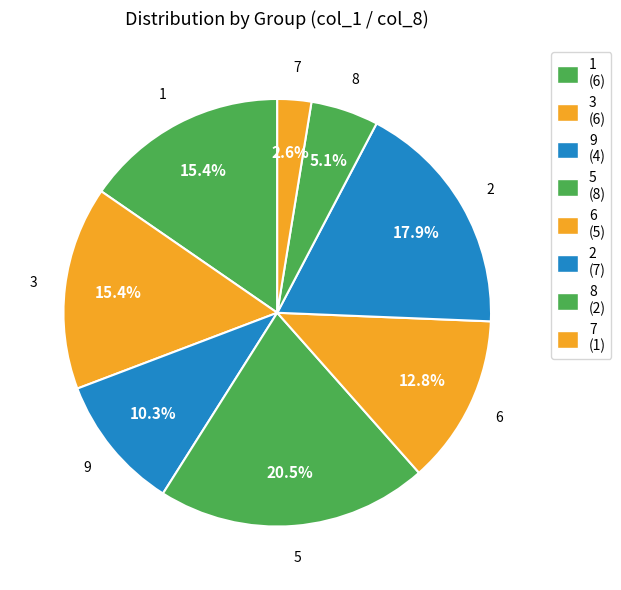

How many slices are in this pie chart?

8